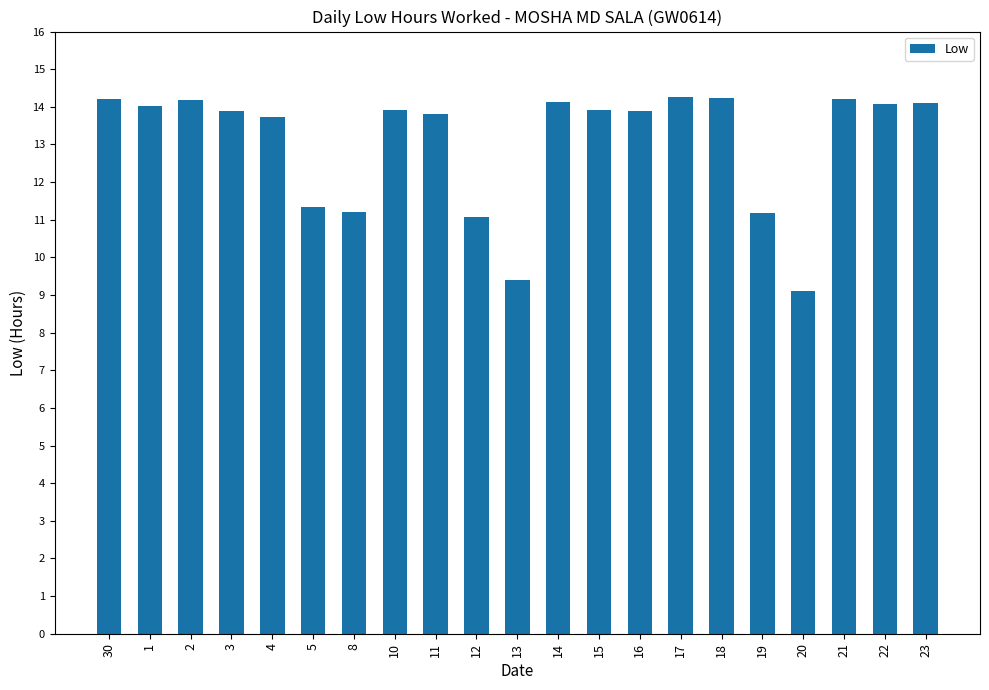

What is the label of the 16th bar from the right?

5